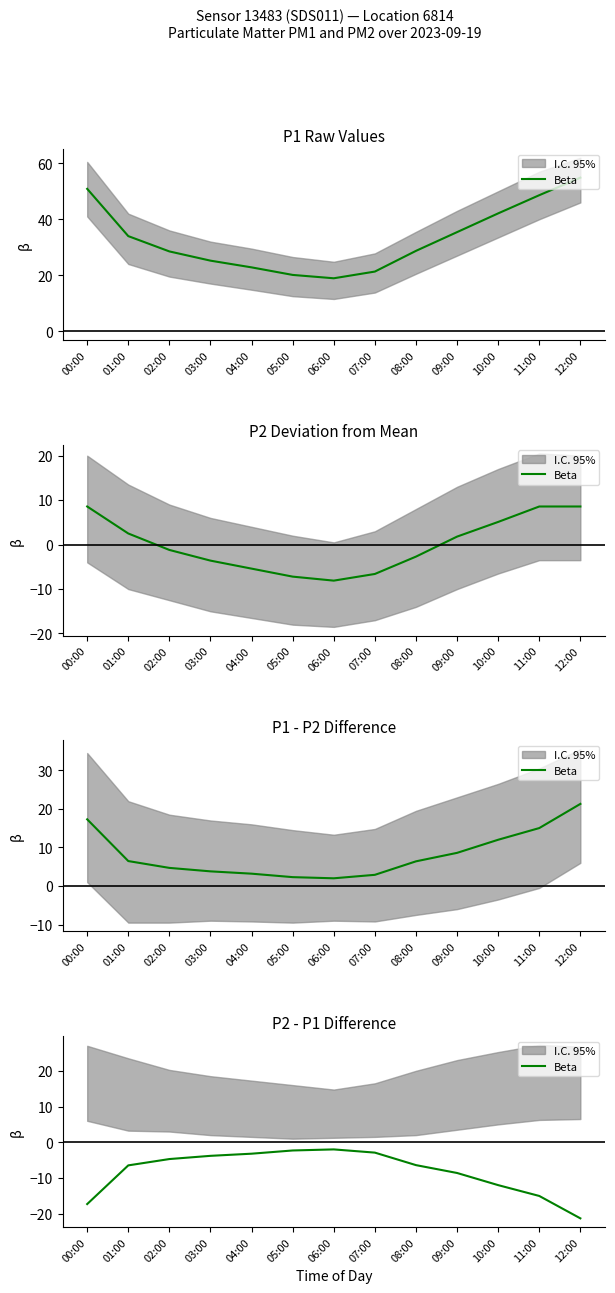

The chart shows a value of -6.4 at 10:00. True or false?

False